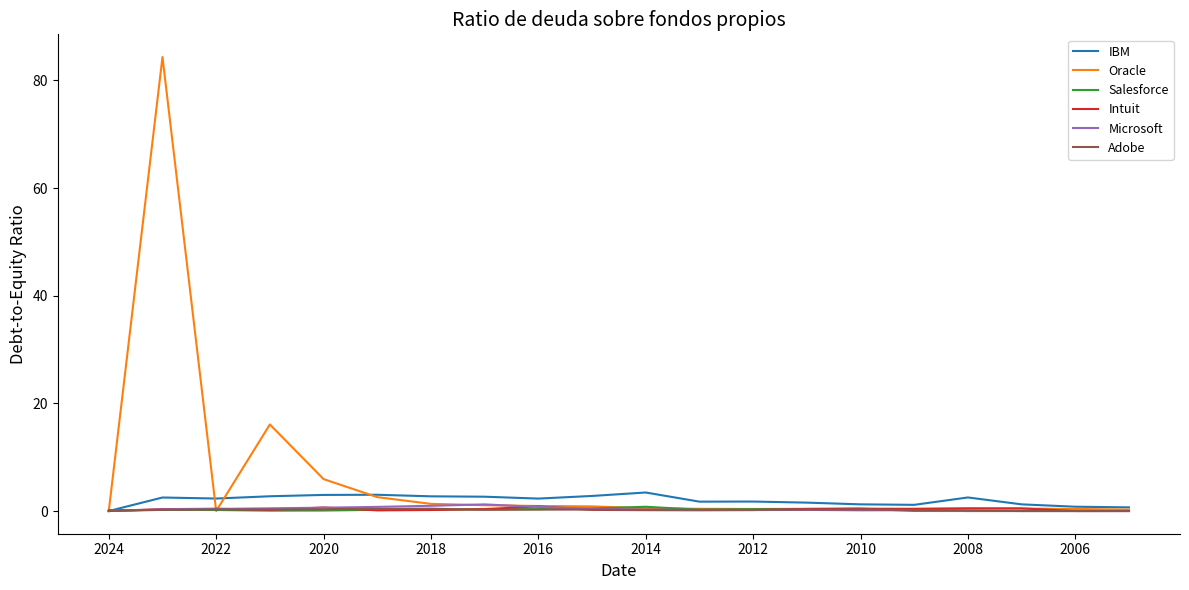

Which series has the largest range (max minus min)?

Oracle